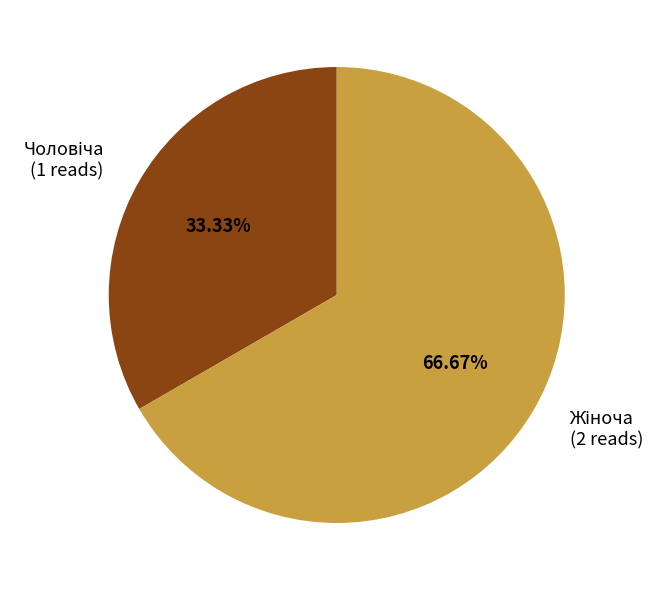

Is there any slice that represents more than half of the pie?

Yes